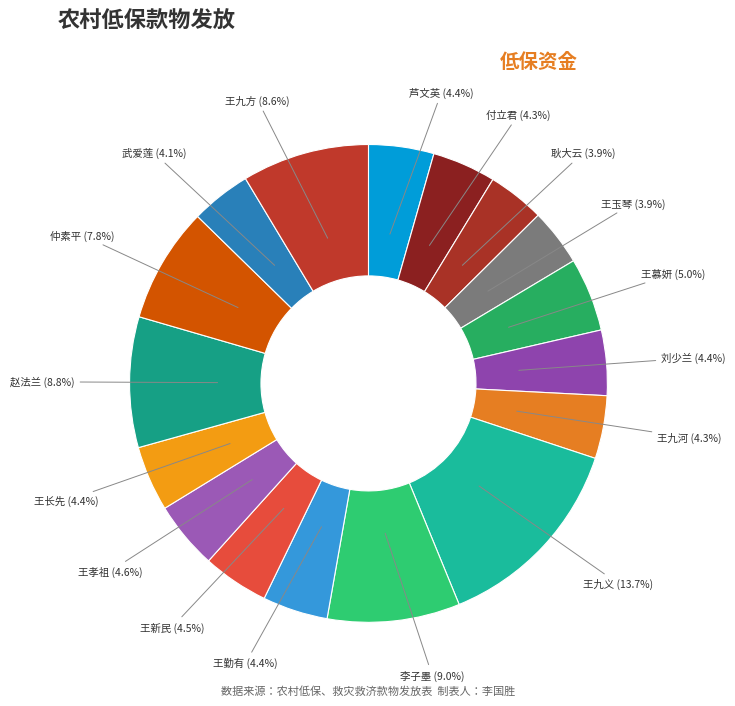

Combined, do 王九方 and 王九义 account for over 50%?

No